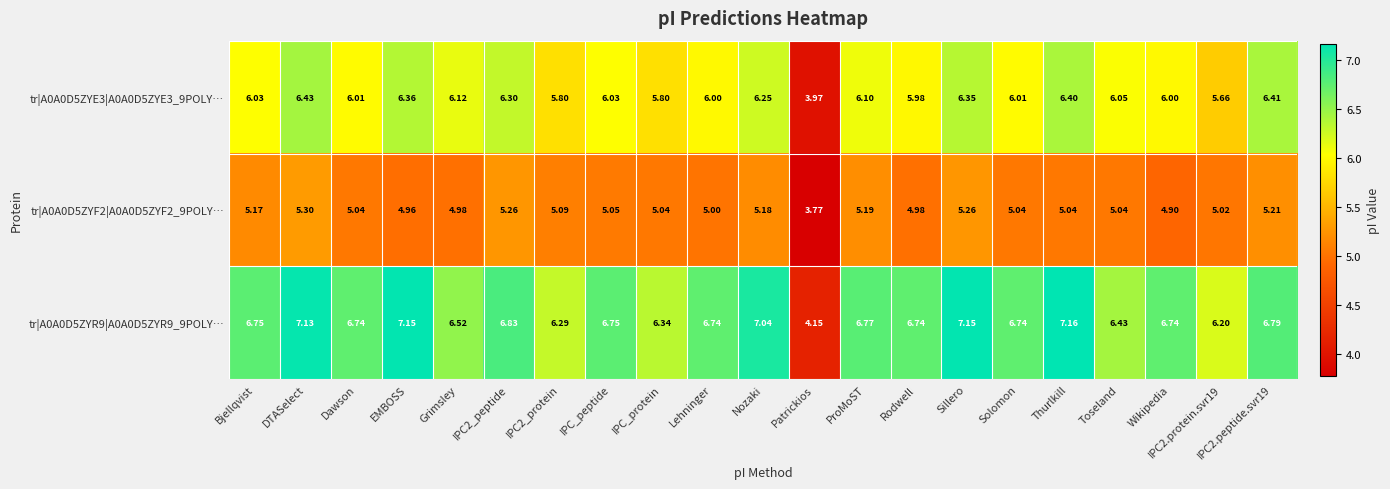

What is the total value across all series at Patrickios?

11.9